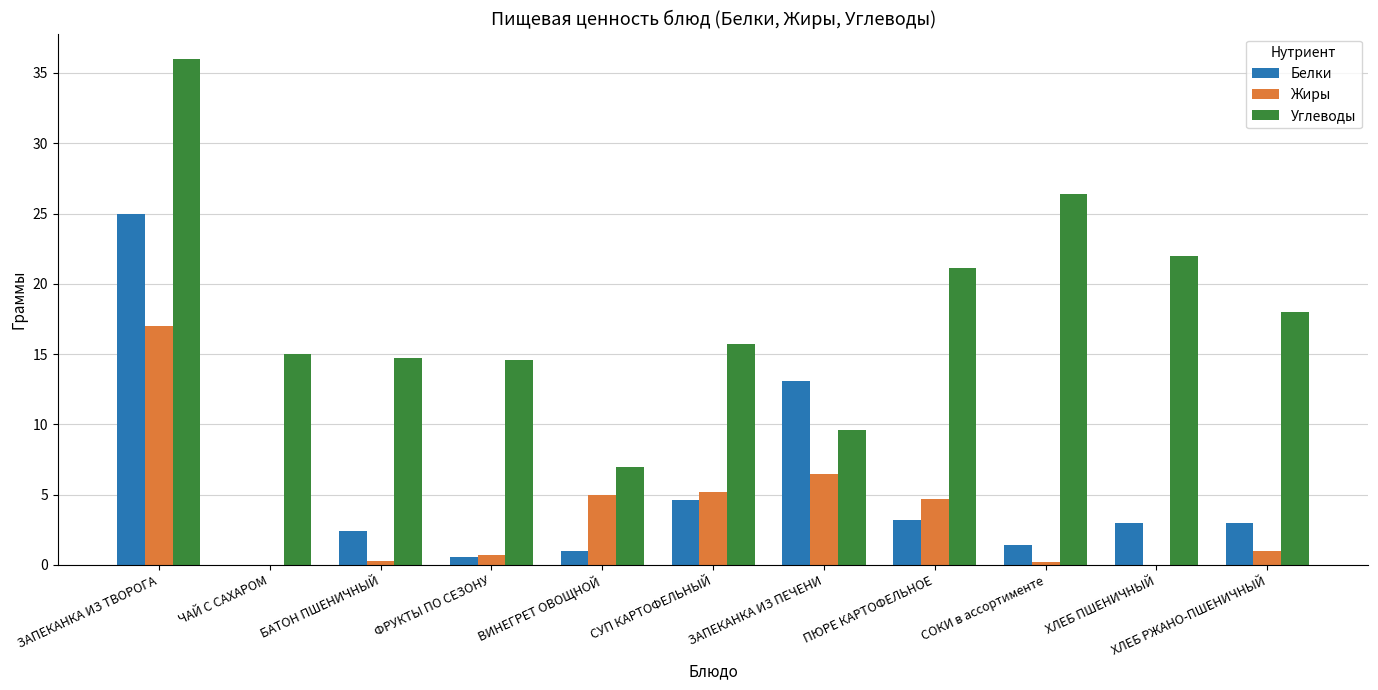

True or false: Жиры has a value of 17.0 at ЗАПЕКАНКА ИЗ ТВОРОГА.

True